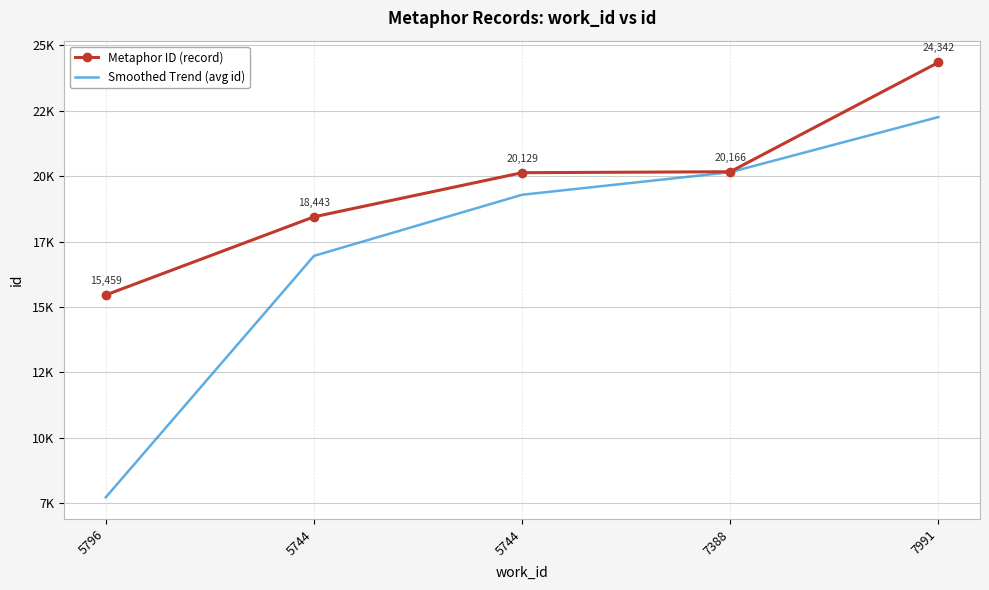

Between 5744 and 7991, which series saw the biggest shift?

Metaphor ID (record)